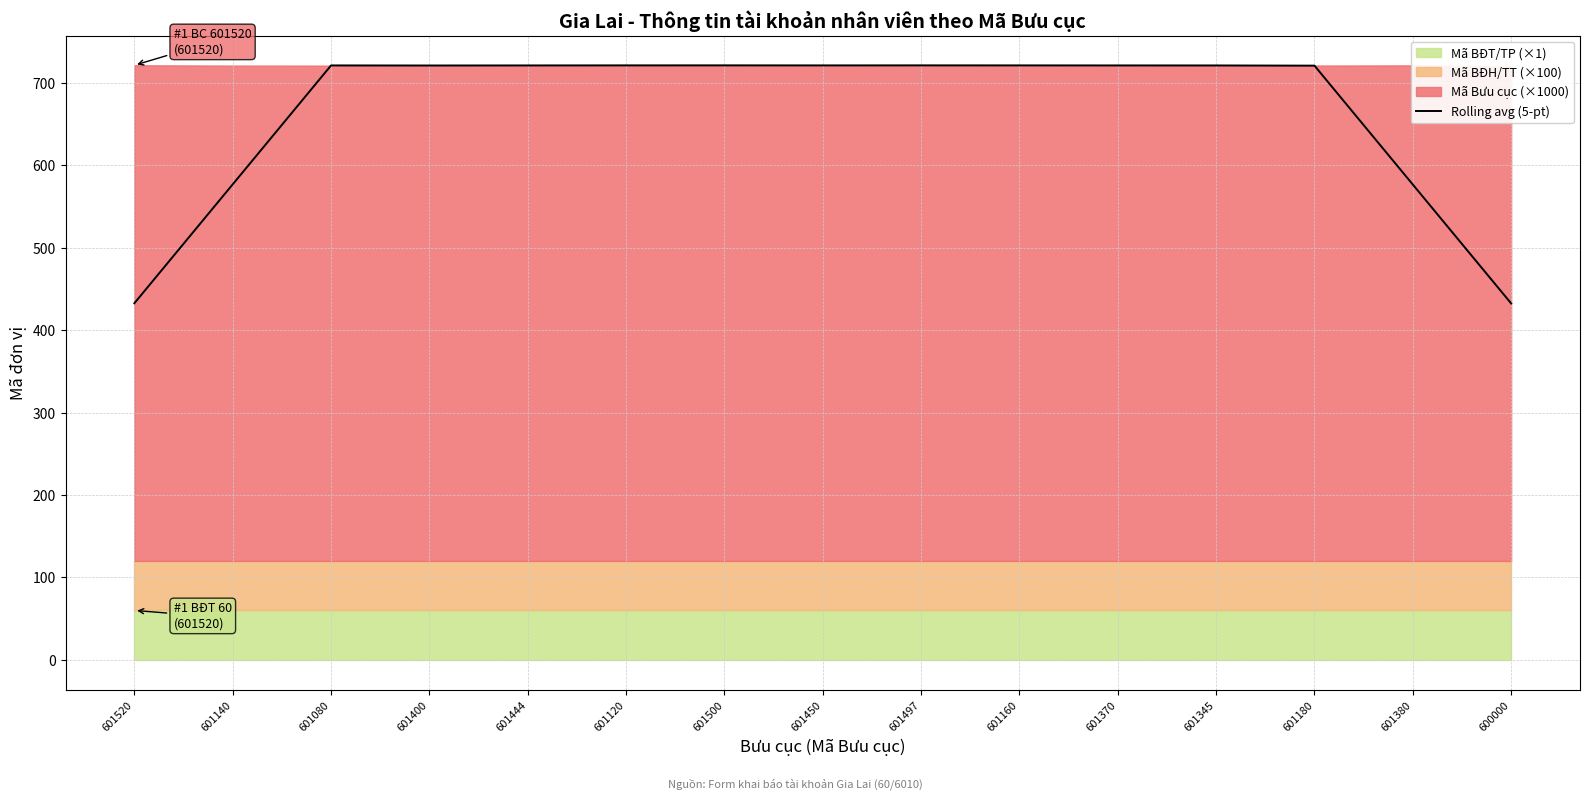

What is the change in value from 601120 to 600000?

-288.9